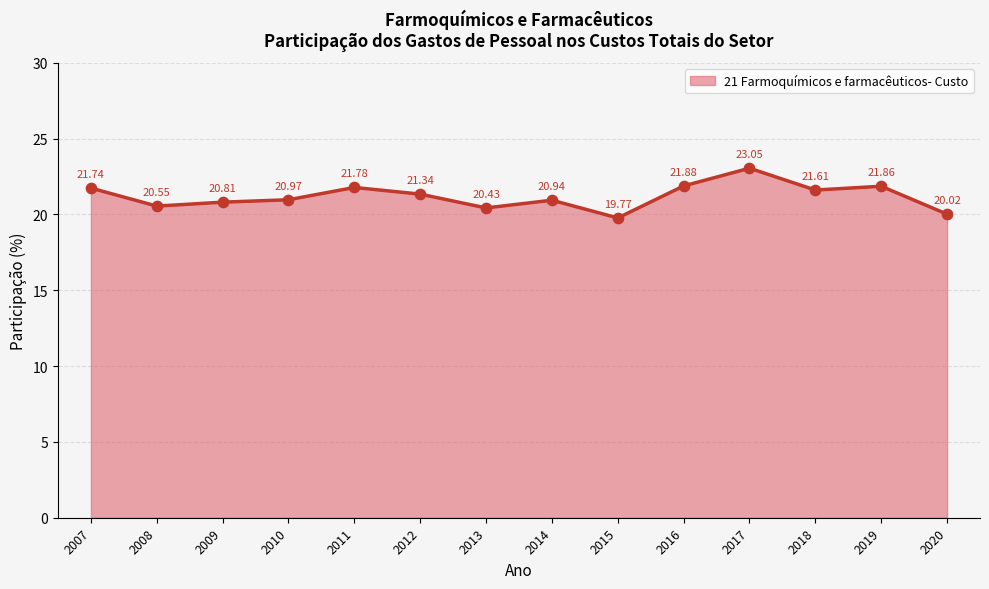

What is the change in value from 2014 to 2019?

+0.9